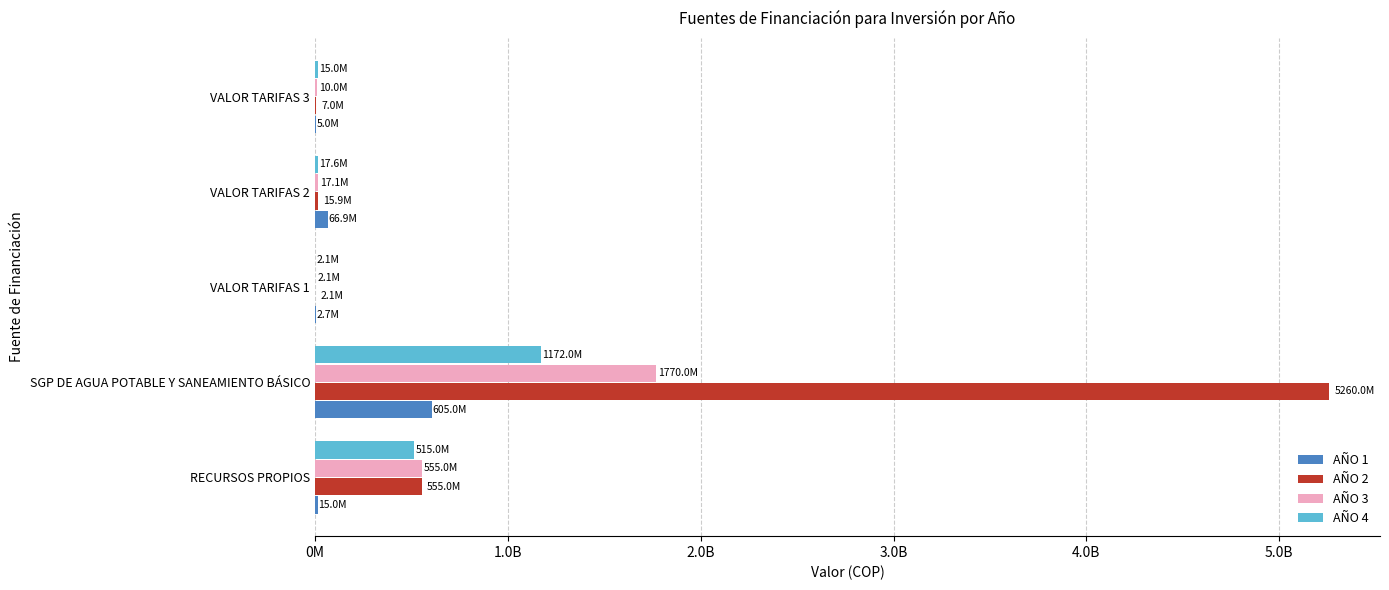

Which category has the highest value across all series?

SGP DE AGUA POTABLE Y SANEAMIENTO BÁSICO